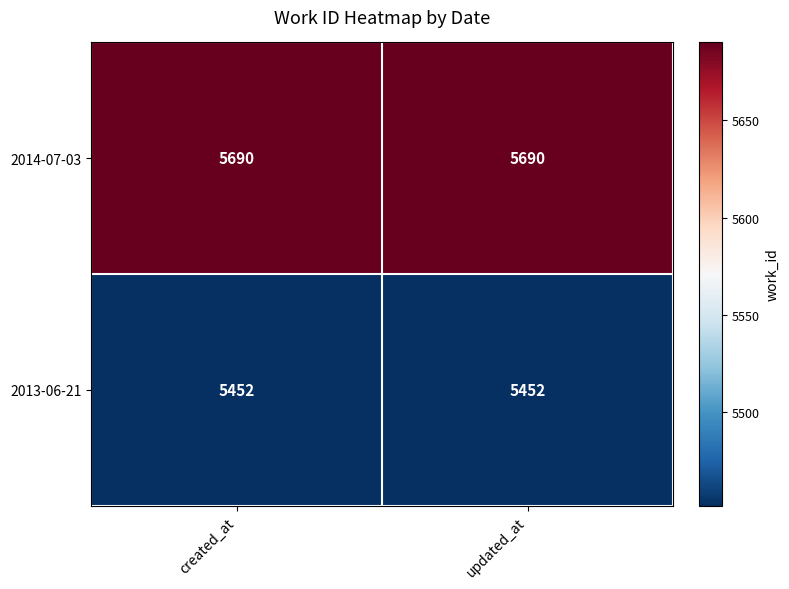

Rank the series by their maximum value, from lowest to highest.

2013-06-21, 2014-07-03